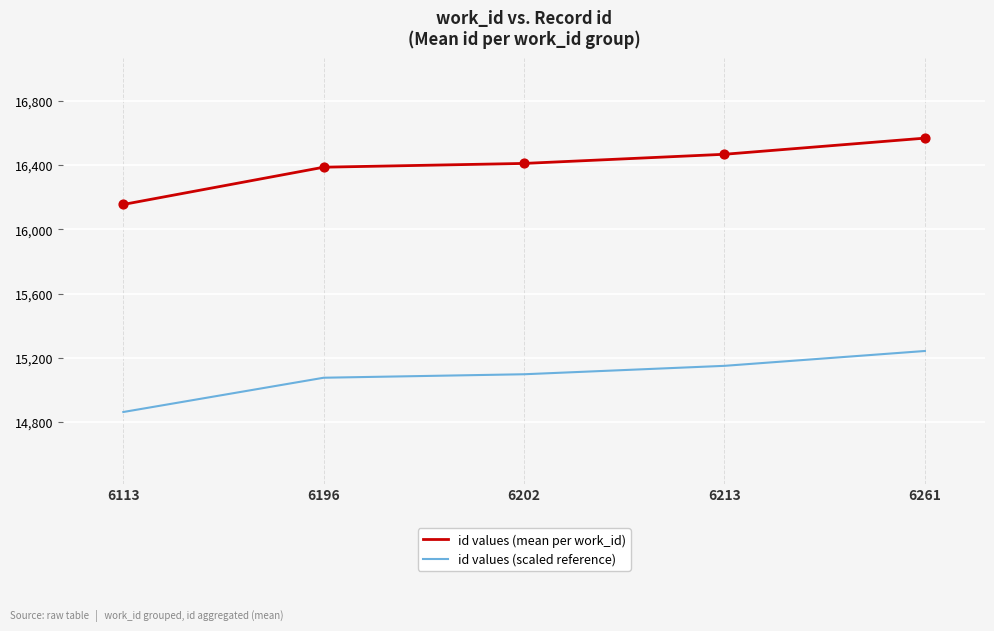

Which series has the largest total across all categories?

id values (mean per work_id)